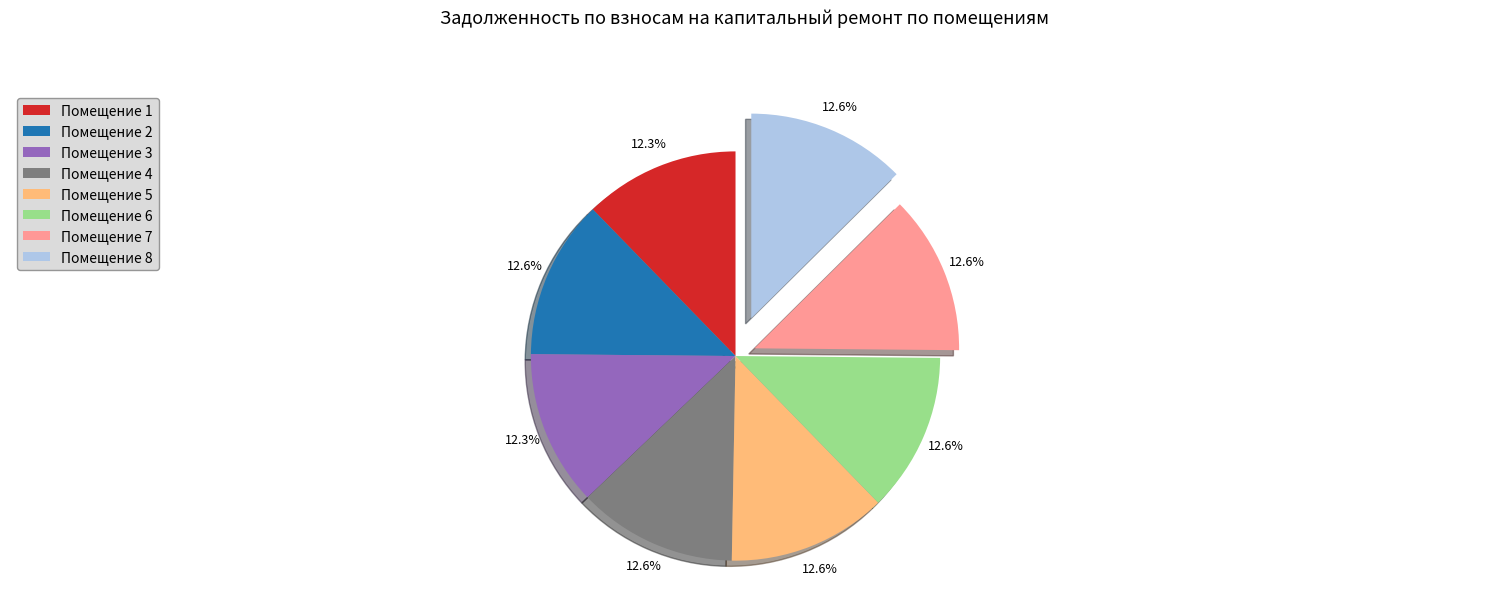

How many slices are in this pie chart?

8